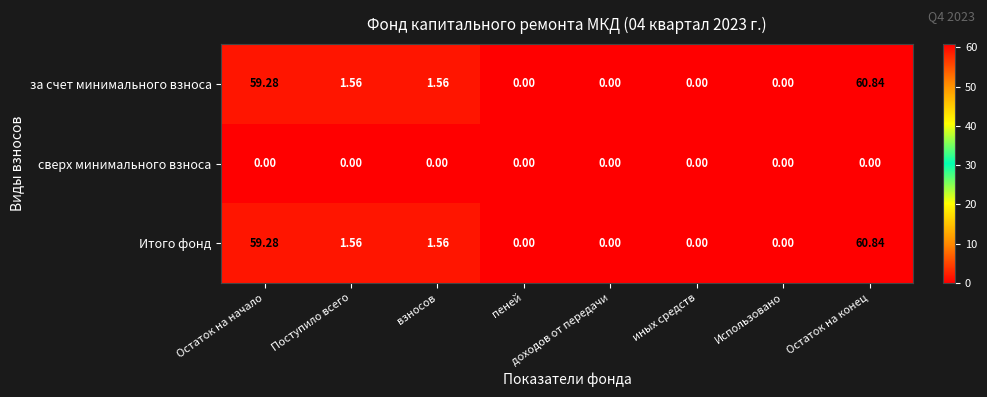

Where does the за счет минимального взноса series first go above 1?

Остаток на начало